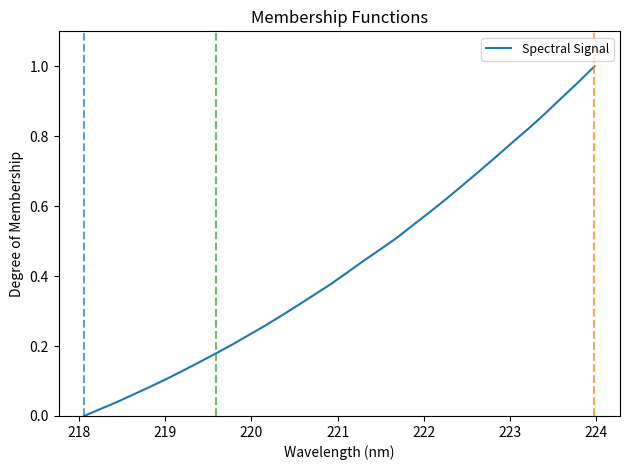

Reading right to left, list all the values displayed in this chart.

1.0	1.0	0.9	0.9	0.8	0.8	0.7	0.7	0.7	0.6	0.6	0.5	0.5	0.5	0.4	0.4	0.4	0.3	0.3	0.3	0.3	0.2	0.2	0.2	0.2	0.1	0.1	0.1	0.1	0.0	0.0	0.0